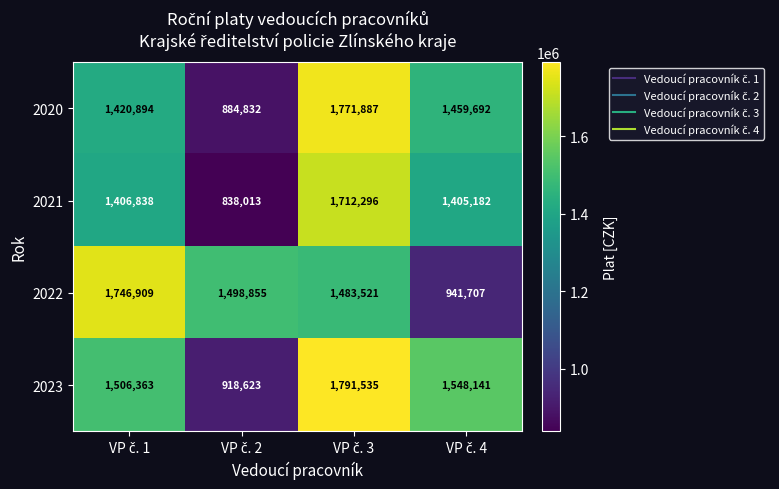

Which series has the widest spread of values?

2020